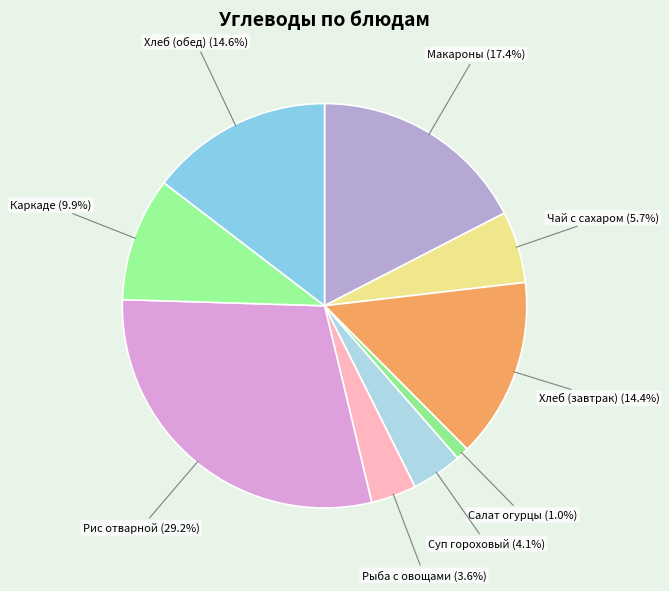

To the nearest percent, what percentage of the pie is Суп гороховый?

4%